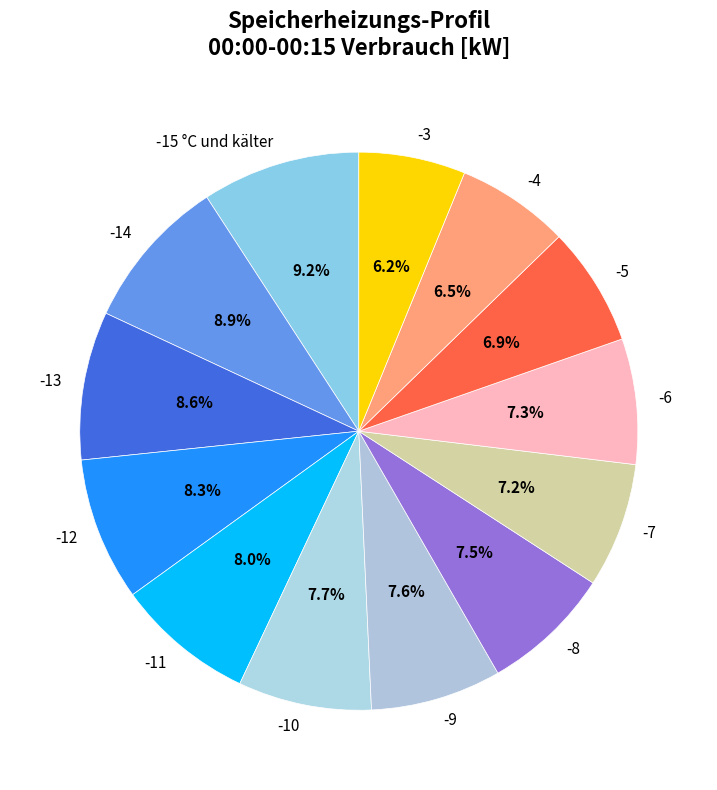

Between -3 and -10, which is larger?

-10